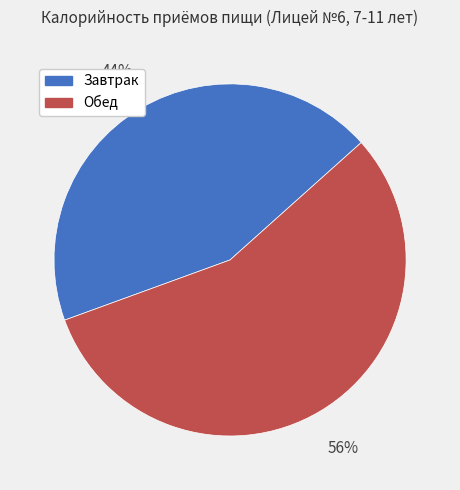

Is the sum of Обед and Завтрак greater than half?

Yes